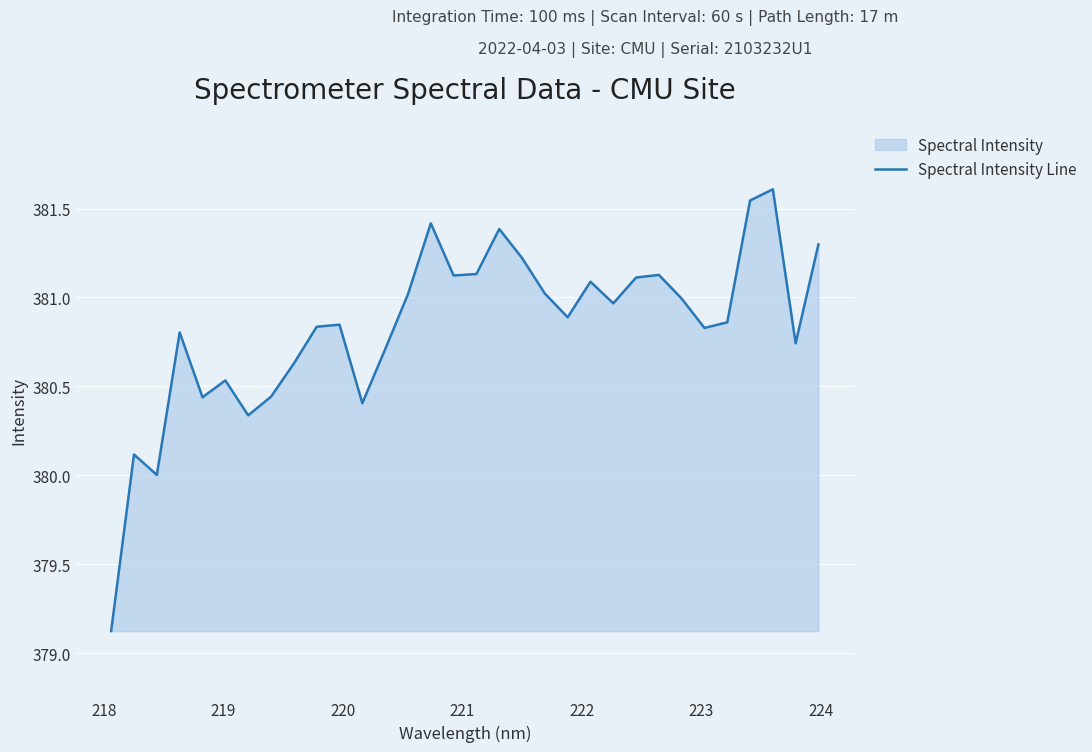

What is the difference between the maximum and minimum values?

2.5